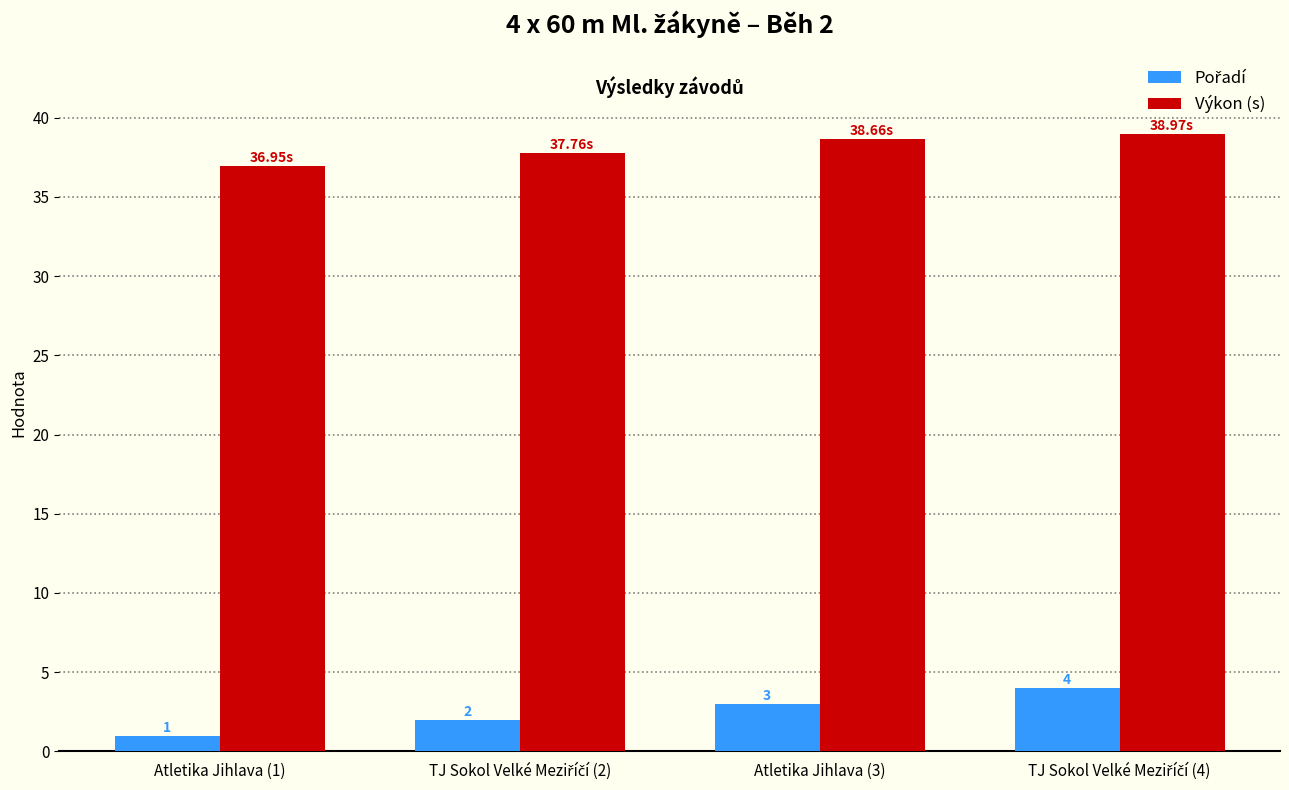

At how many categories does at least one series exceed 19?

4